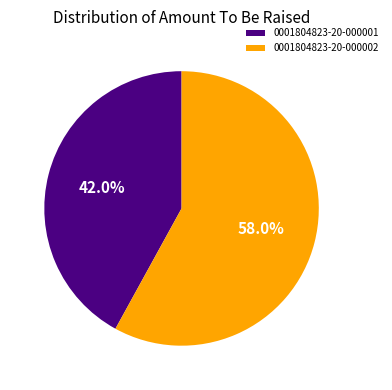

Approximately how many times larger is the value at 0001804823-20-000001 compared to 0001804823-20-000002?

0.7